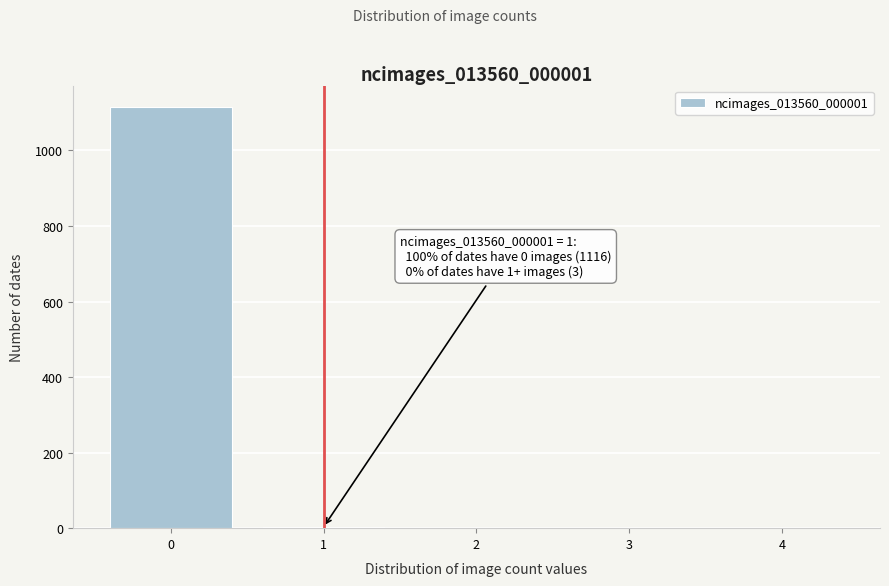

The chart shows a value of 1116 at 0. True or false?

True